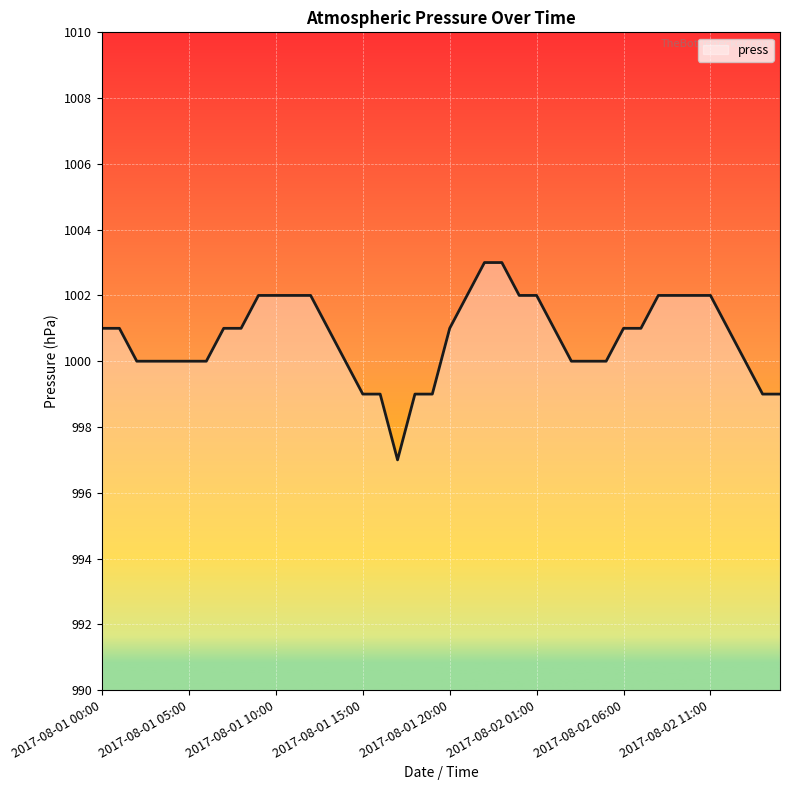

How many categories are shown in the chart?

40